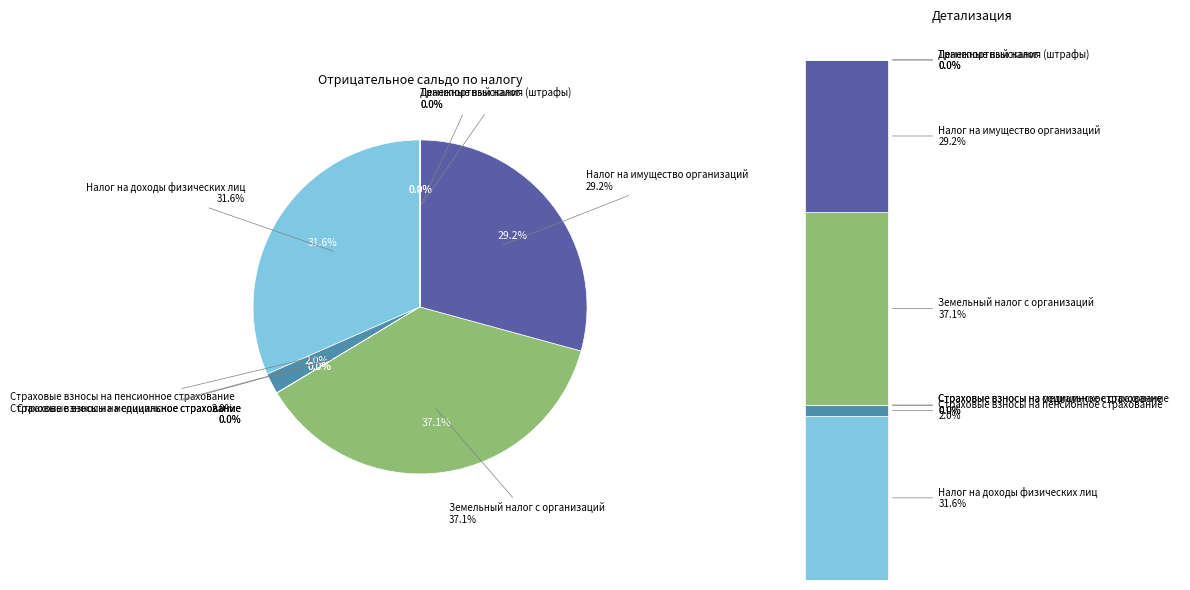

Combined, what portion of the pie is Страховые взносы на пенсионное страхование and Транспортный налог?

2.0%